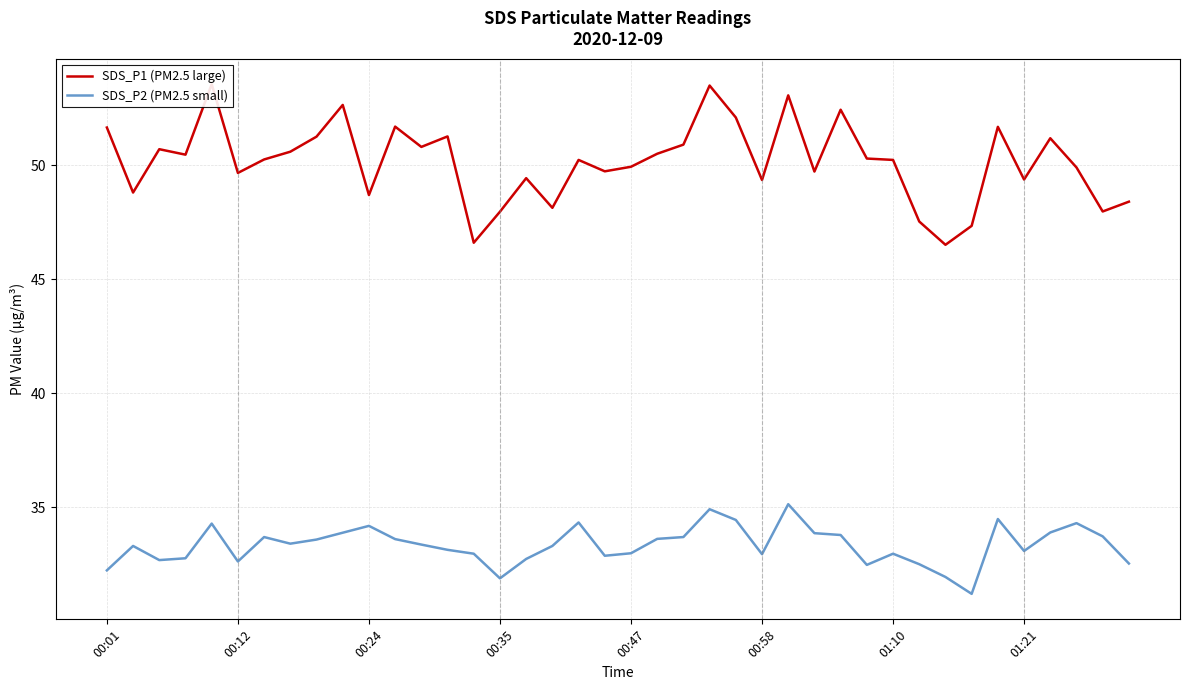

How many values in the SDS_P1 (PM2.5 large) series are below 50?

18